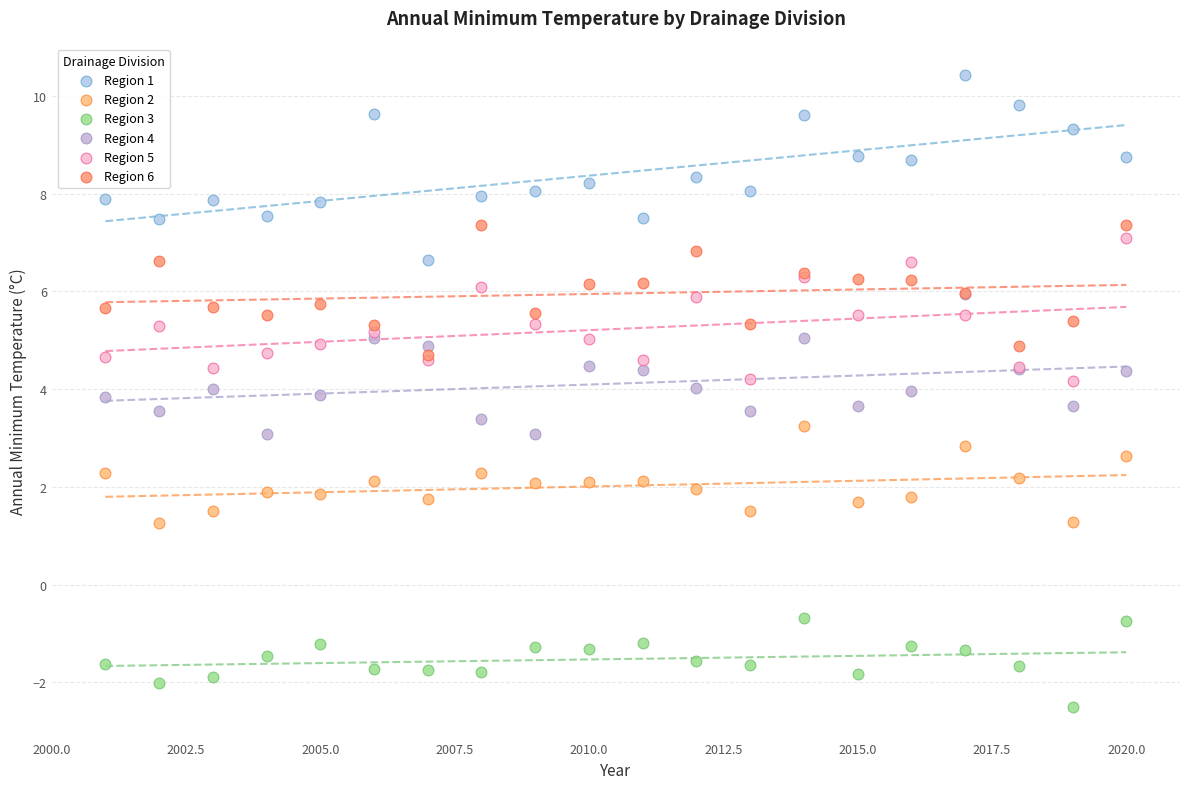

Which series has the widest spread of Y values?

Region 1